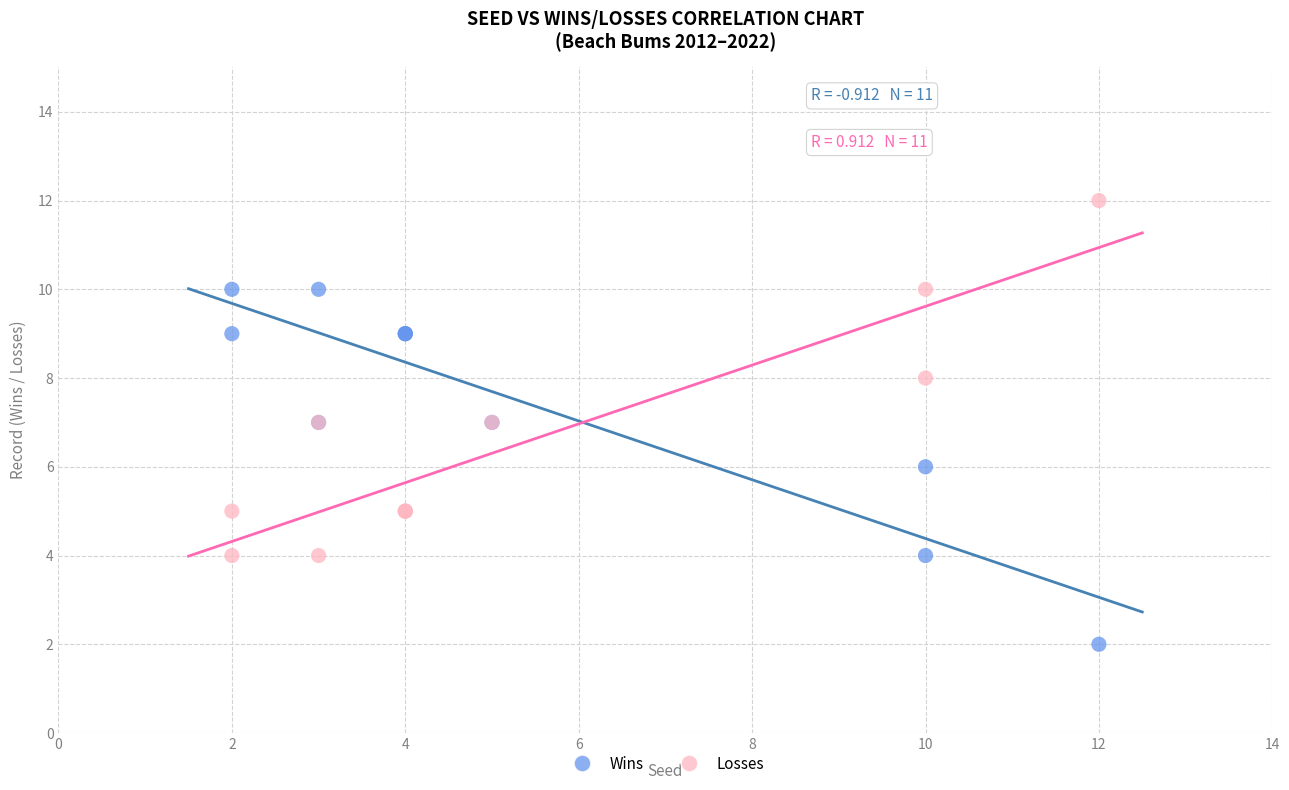

Which series reaches the minimum Y coordinate?

Wins